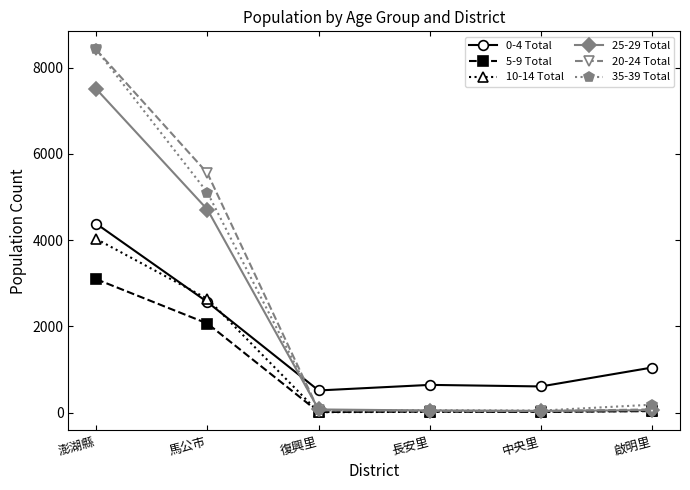

What is the label of the 5th point from the left?

中央里